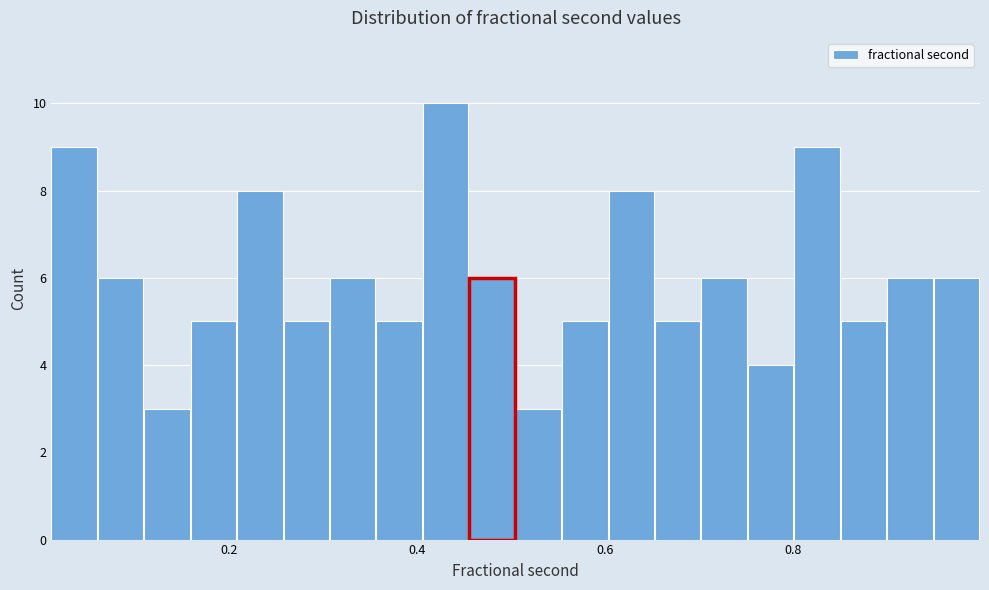

Around what value on the x-axis is the tallest bar? Give the approximate position of its centre, as read against the axis.

0.44